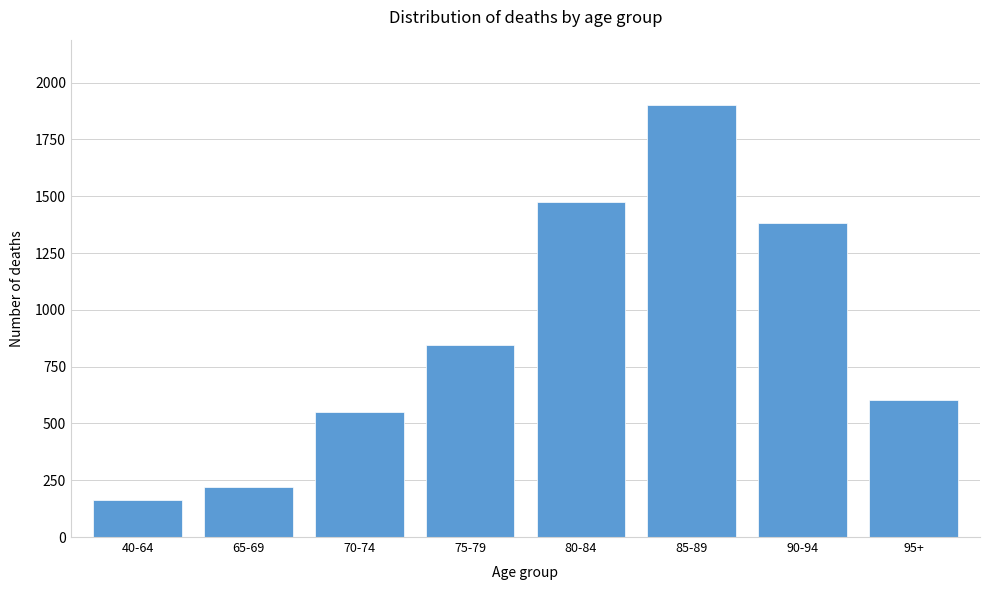

Reading left to right, extract all data points from this chart.

163.3	218.7	551.9	843.5	1474.1	1903.5	1382.8	602.1